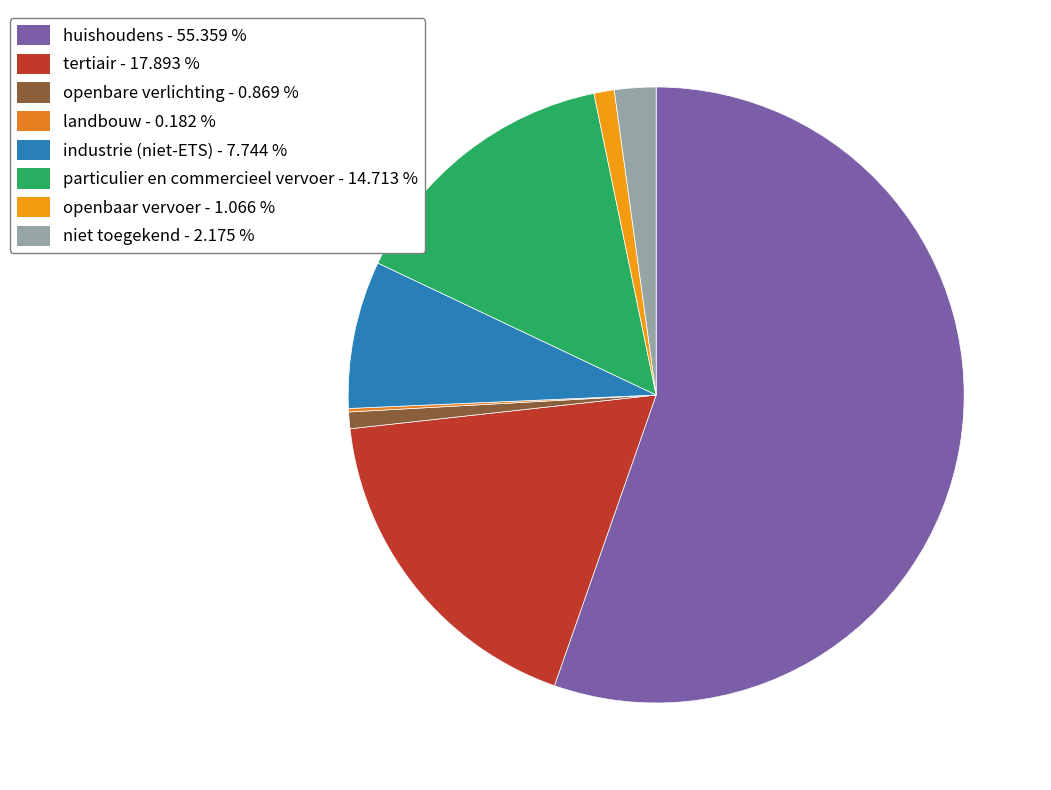

What percentage is the industrie (niet-ETS) slice, to the nearest percent?

8%